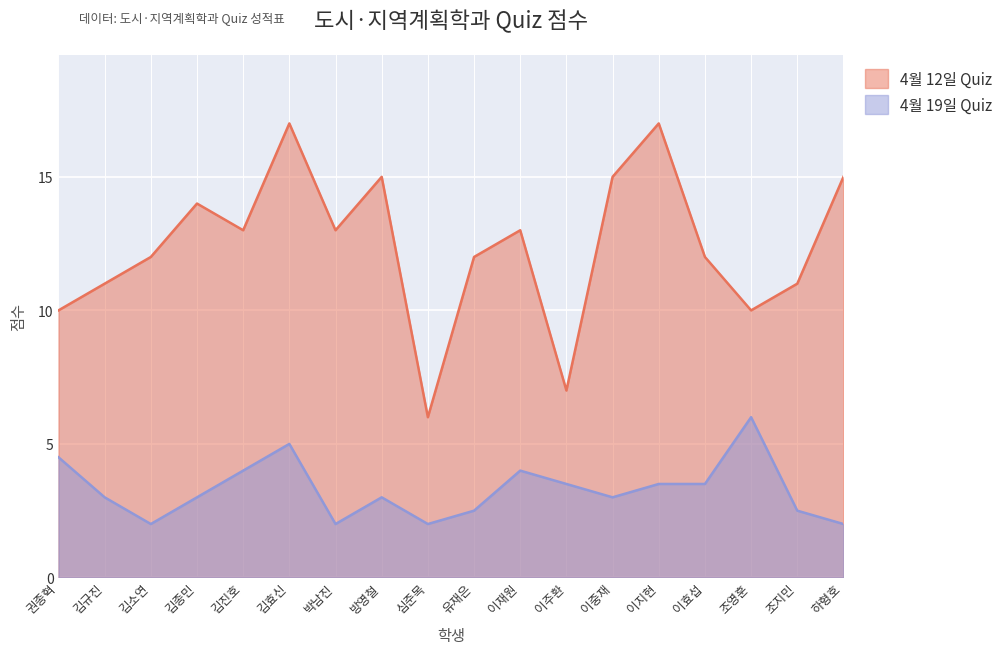

What position from the left is 유재은?

10